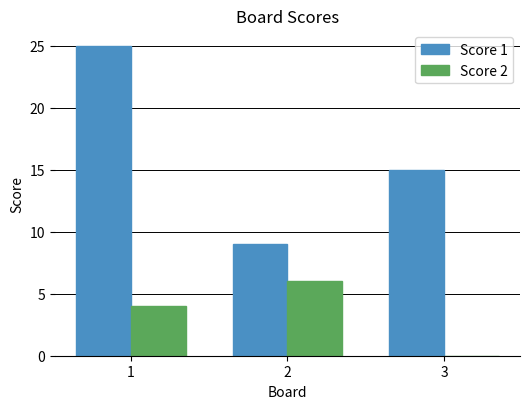

The Score 2 series shows 6 at 2. True or false?

True